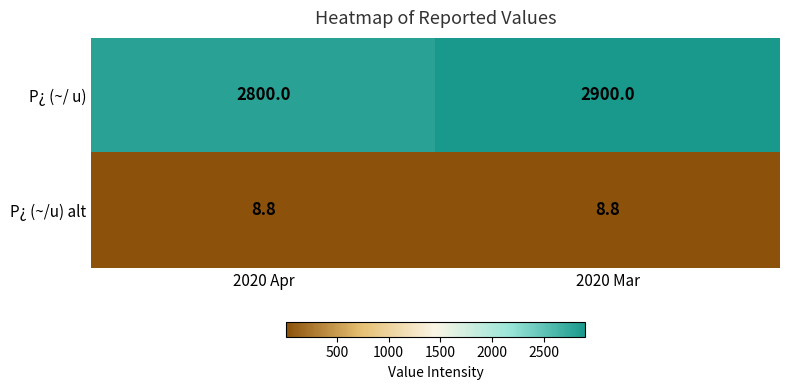

What is the sum of all P¿ (~/ u) values?

5700.0